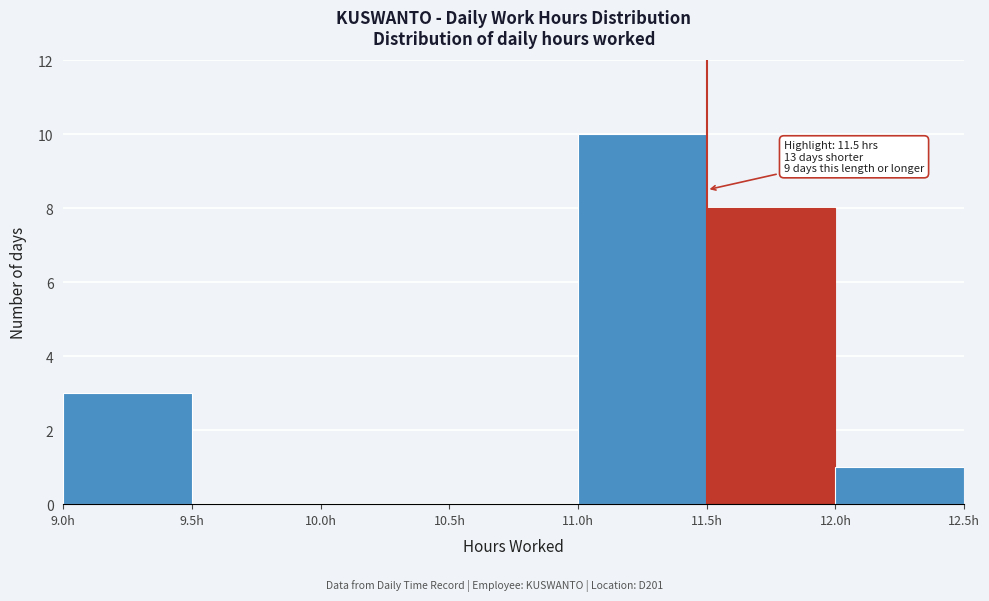

Over which range of the x-axis is the bar tallest?

11.0 to 11.5